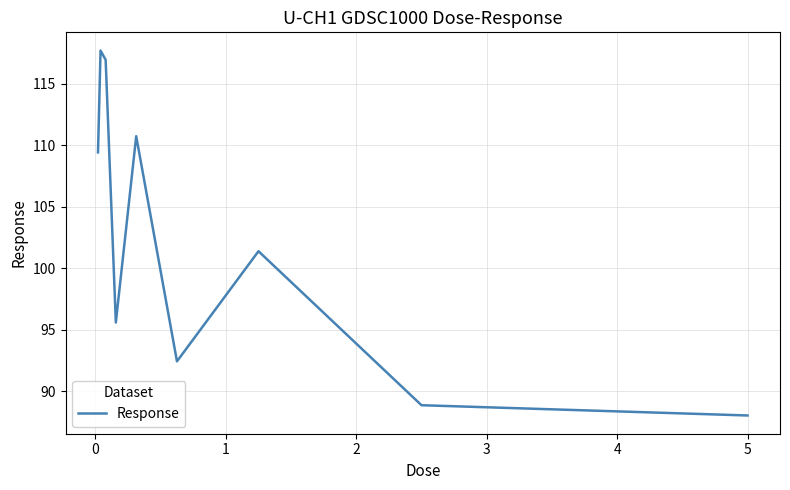

What is the minimum value shown in the chart?

88.0